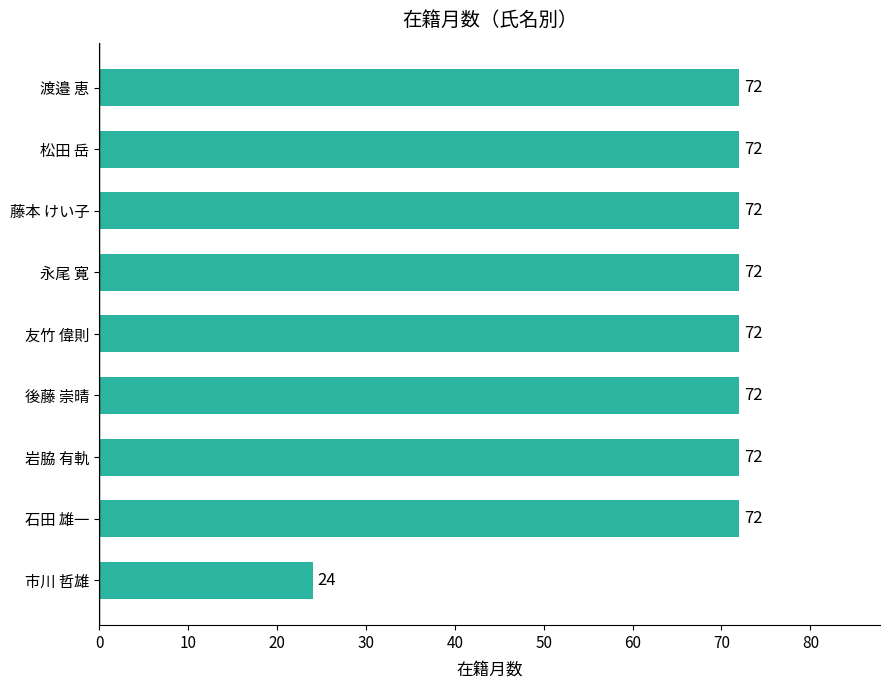

What is the sum of the values at 友竹 偉則 and 永尾 寛?

144